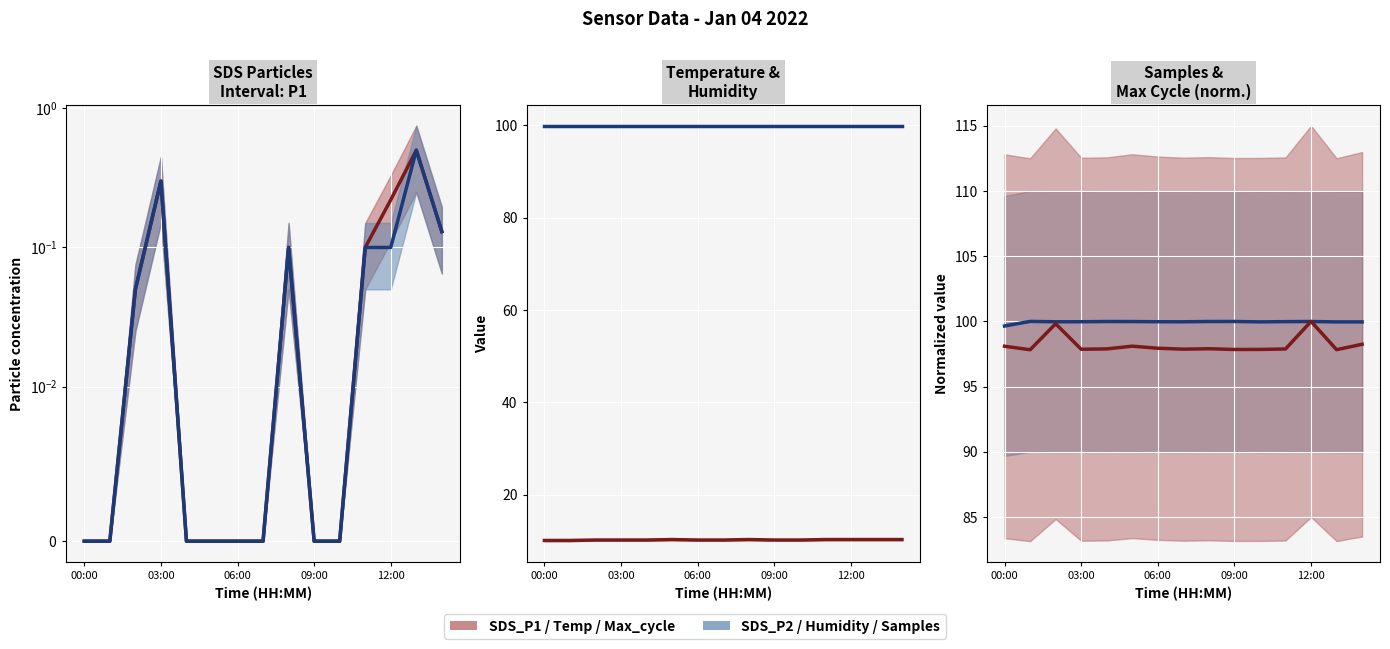

Which label corresponds to the smallest value in the chart?

00:00